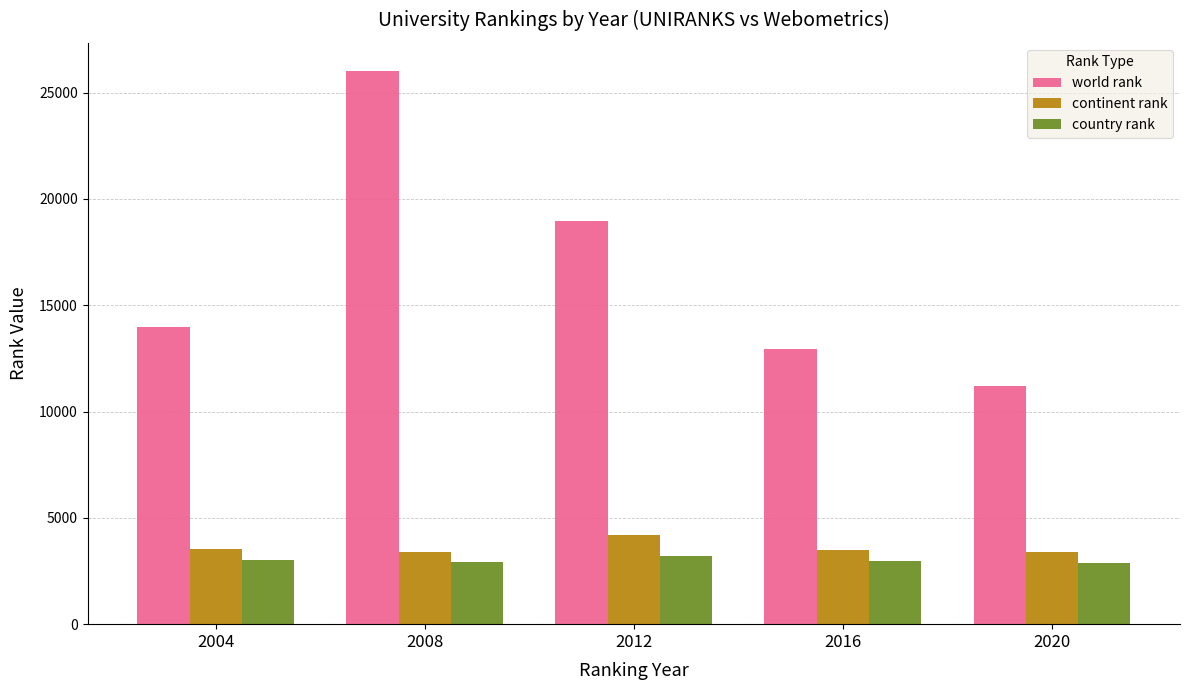

At which category is the sum across all series the highest?

2008